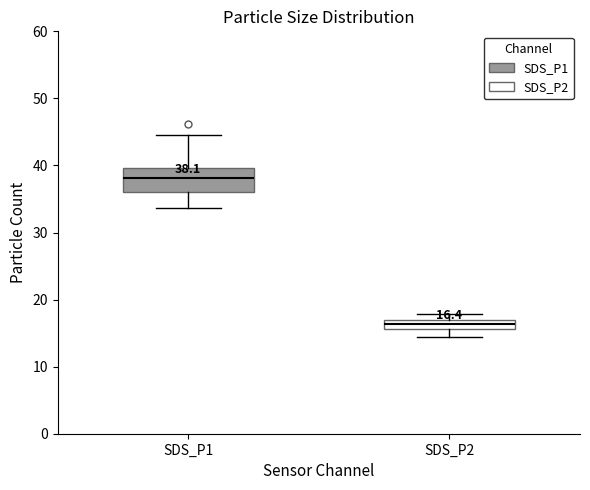

Which box is the tallest, from its lower edge to its upper edge?

SDS_P1